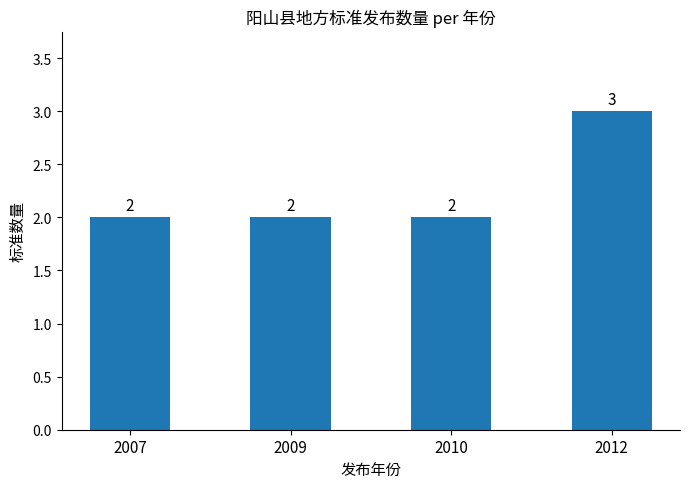

What is the value of the 4th bar from the left?

3